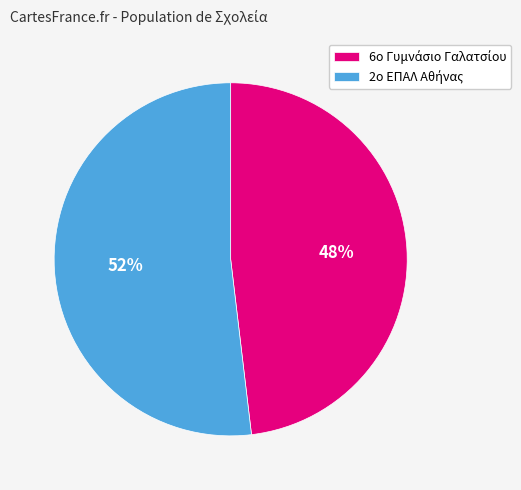

To the nearest percent, what is the difference between the largest and smallest slice percentages?

4%